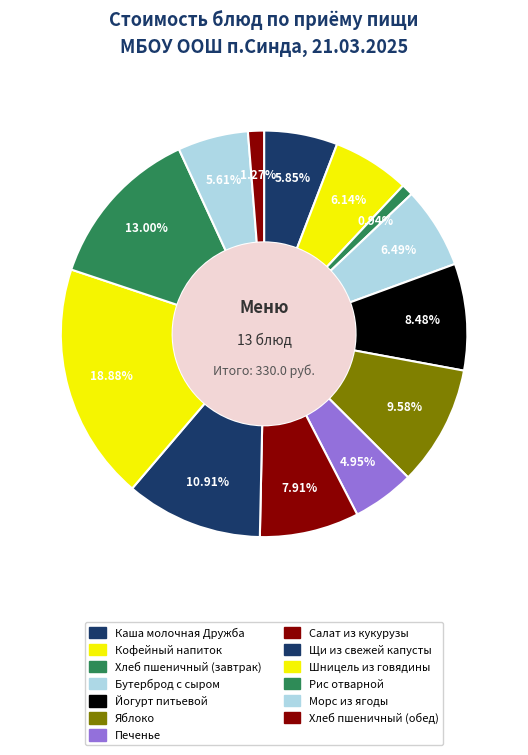

True or false: Йогурт питьевой accounts for 1% of the total.

False